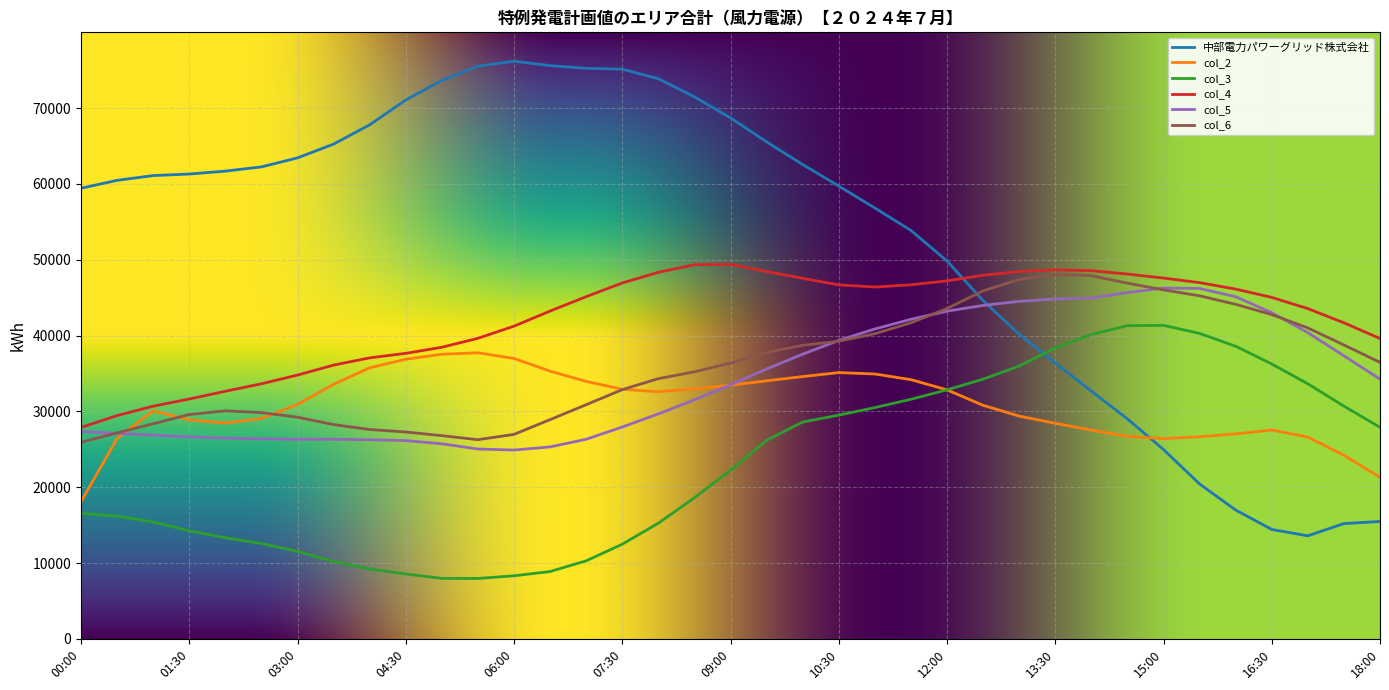

Which series has the largest total across all categories?

中部電力パワーグリッド株式会社